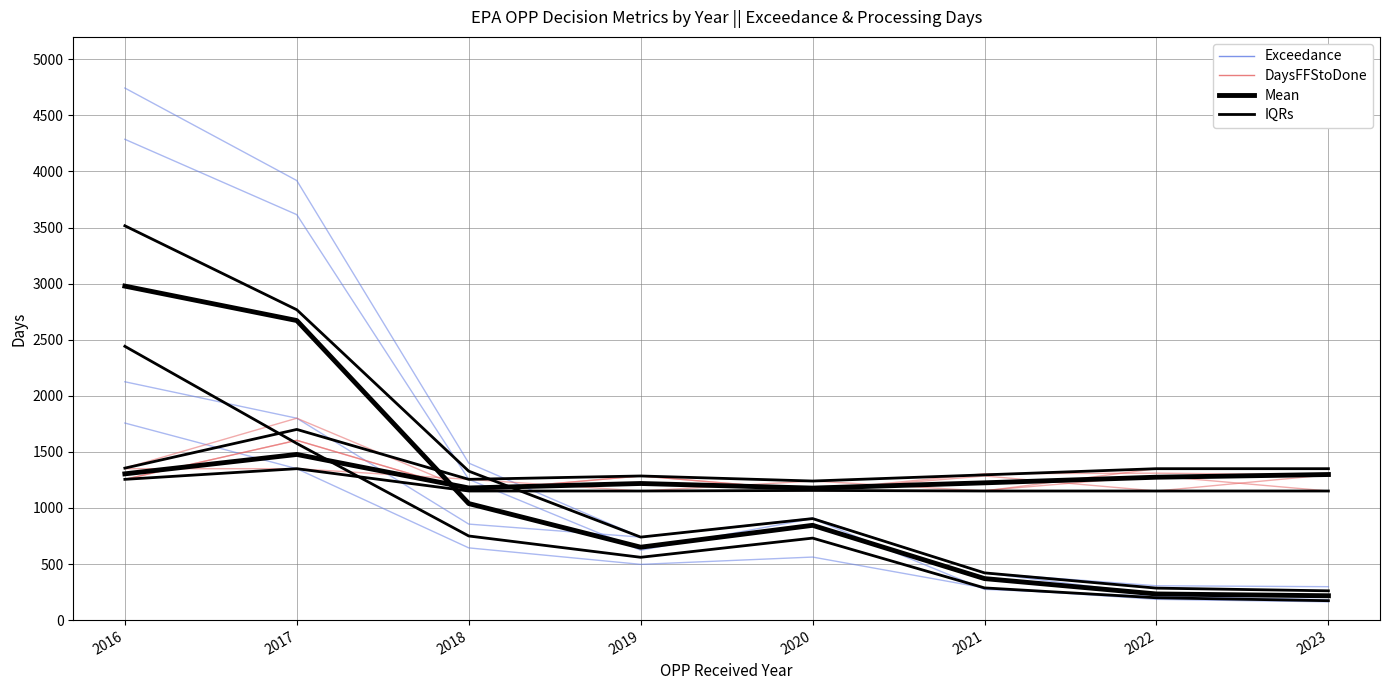

The value of IQRs at 2017 is 1379. True or false?

False